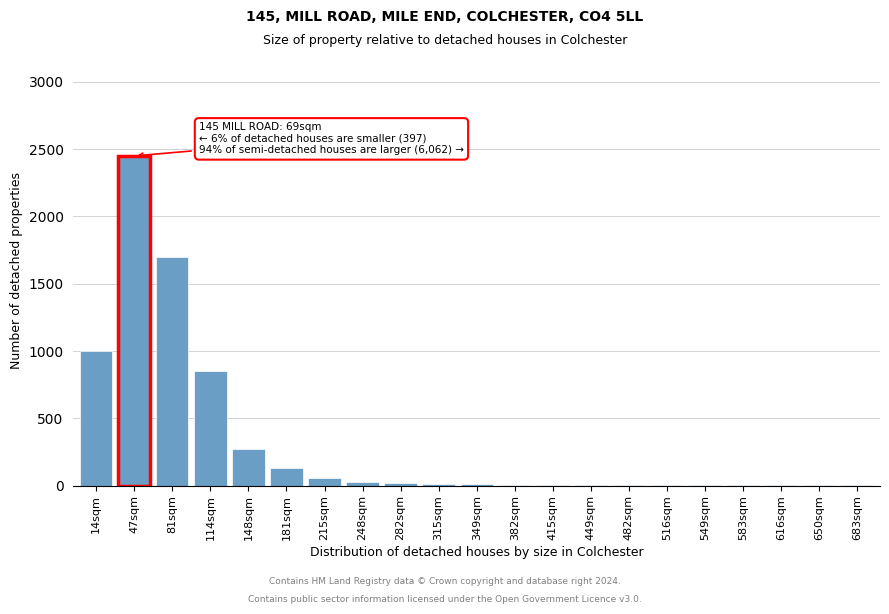

What is the maximum value shown in the chart?

2450